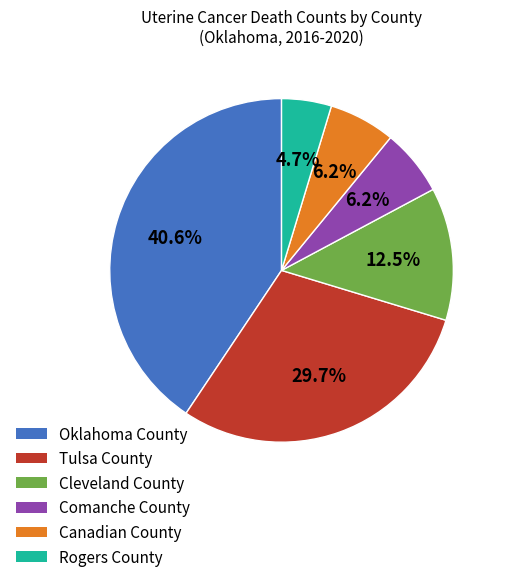

Is there any slice that represents more than half of the pie?

No